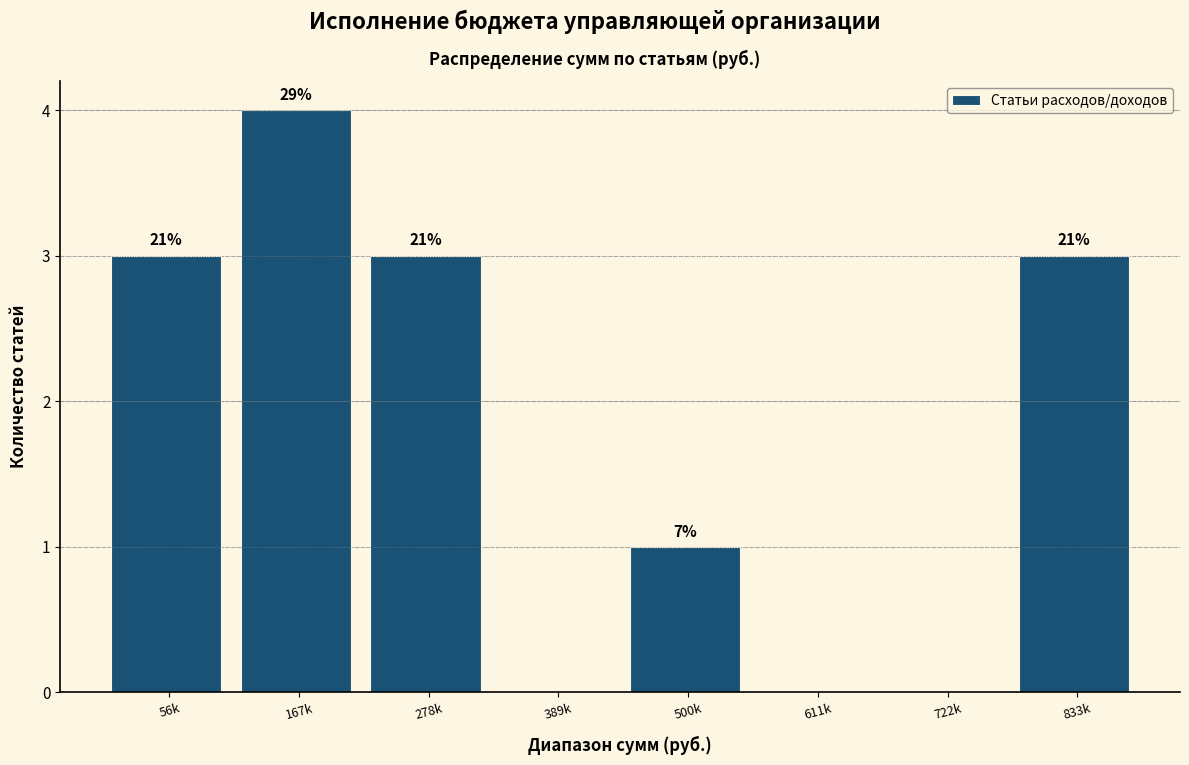

Are the bars horizontal?

No